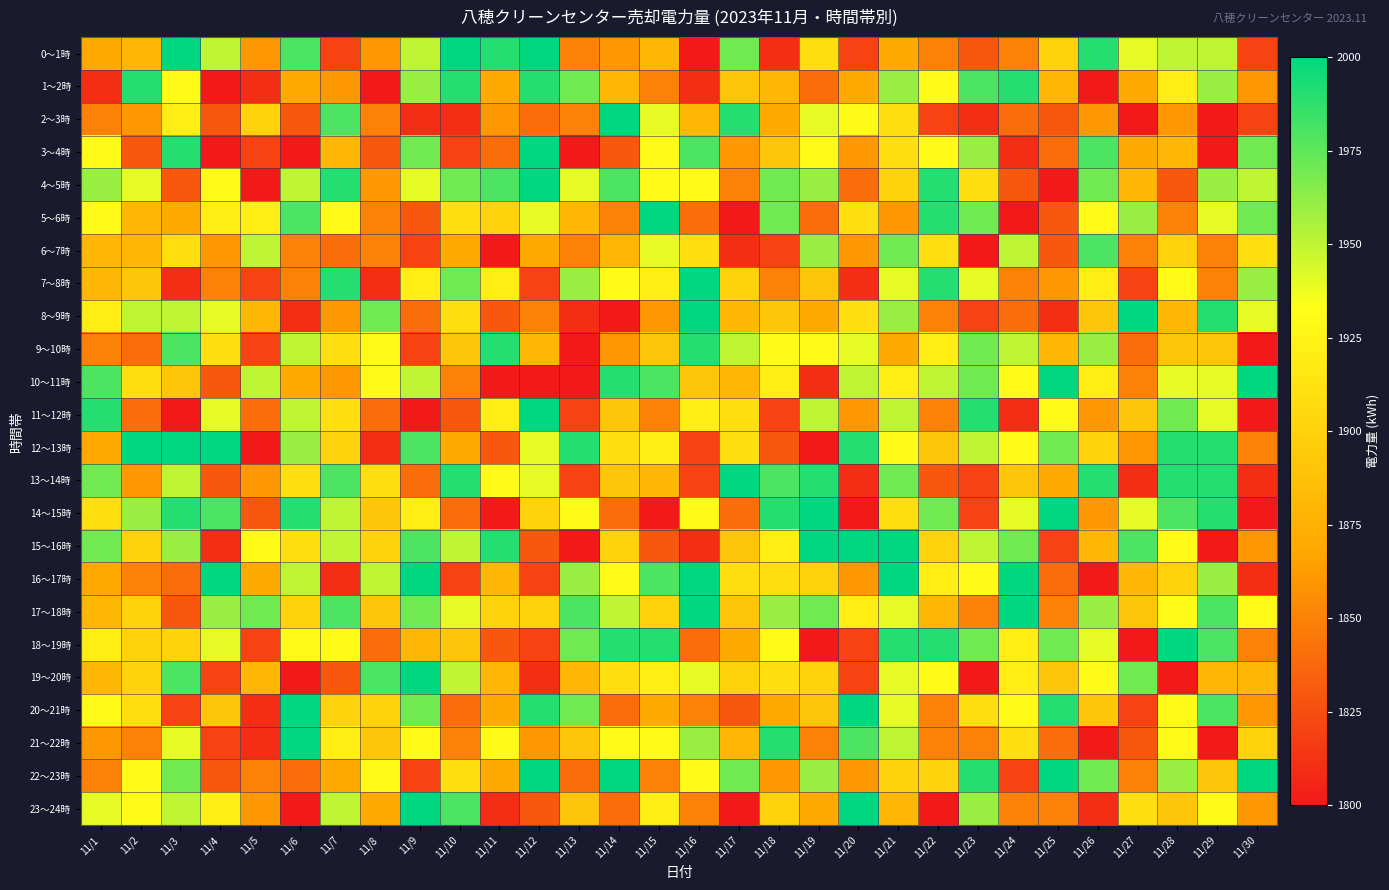

Rank the series by their maximum value, from lowest to highest.

6～7時, 1～2時, 9～10時, 0～1時, 2～3時, 3～4時, 4～5時, 5～6時, 7～8時, 8～9時, 10～11時, 11～12時, 12～13時, 13～14時, 14～15時, 15～16時, 16～17時, 17～18時, 18～19時, 19～20時, 20～21時, 21～22時, 22～23時, 23～24時